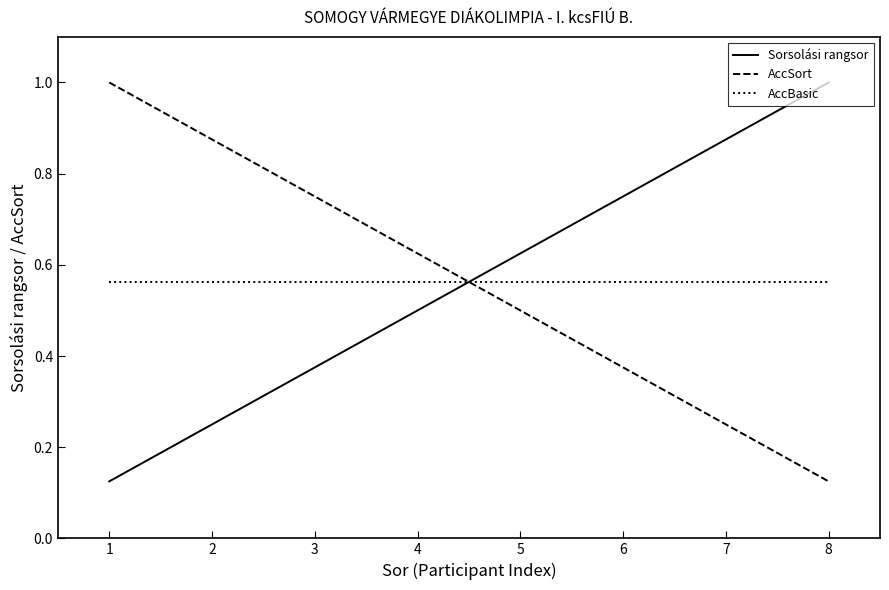

Which series ends up on top after the final intersection of AccSort and Sorsolási rangsor?

Sorsolási rangsor